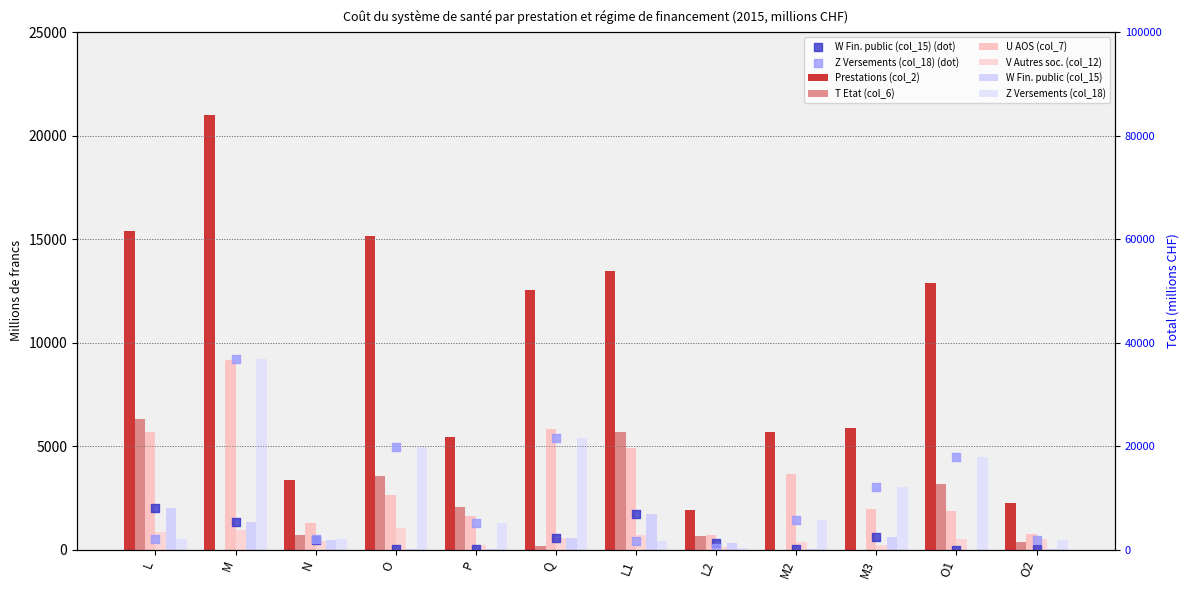

At how many categories does at least one series exceed 8850?

6